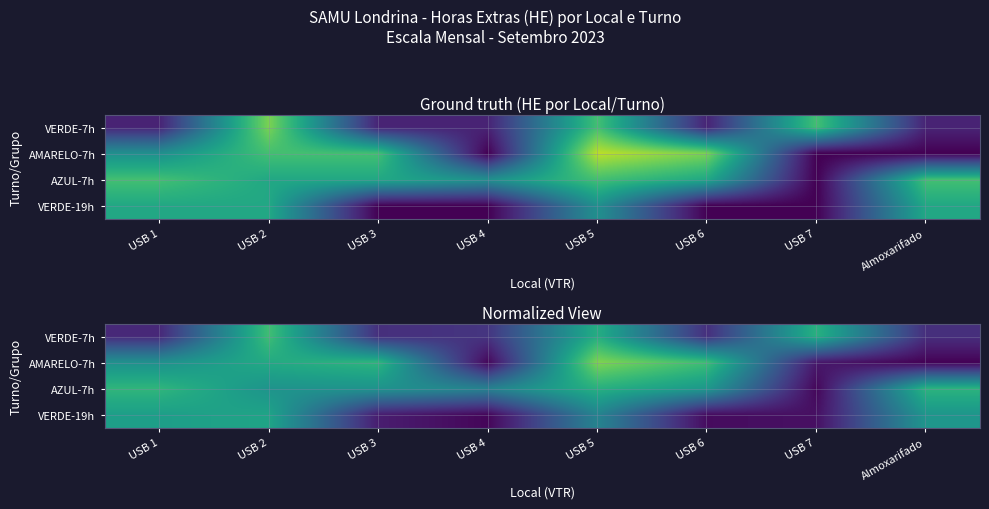

Which series has the largest total across all categories?

AZUL-7h